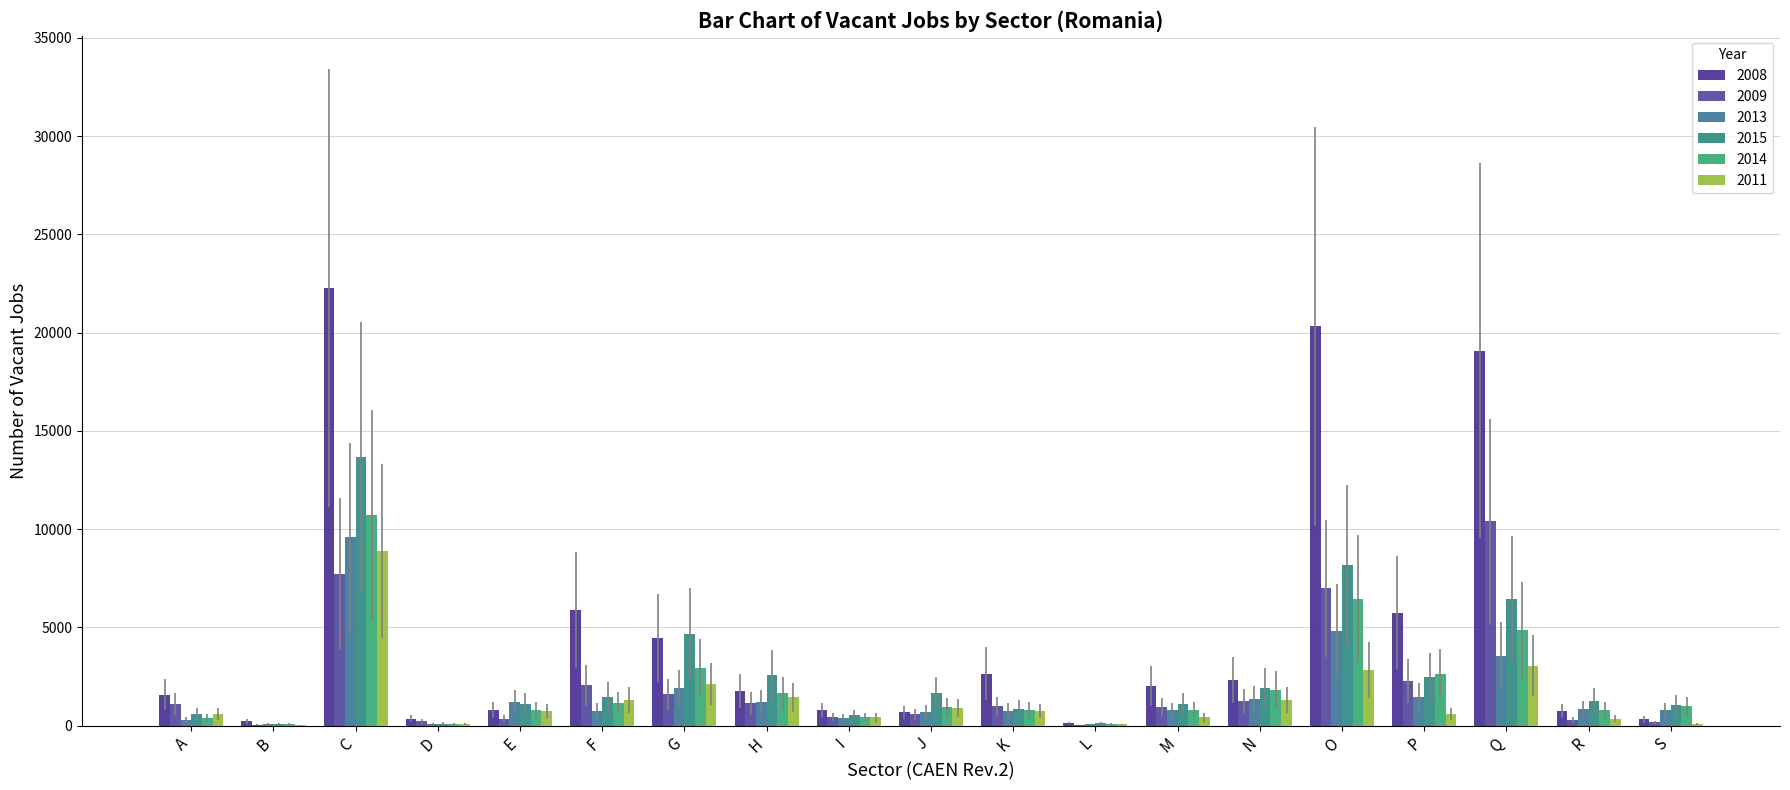

How many distinct data groups are displayed?

6